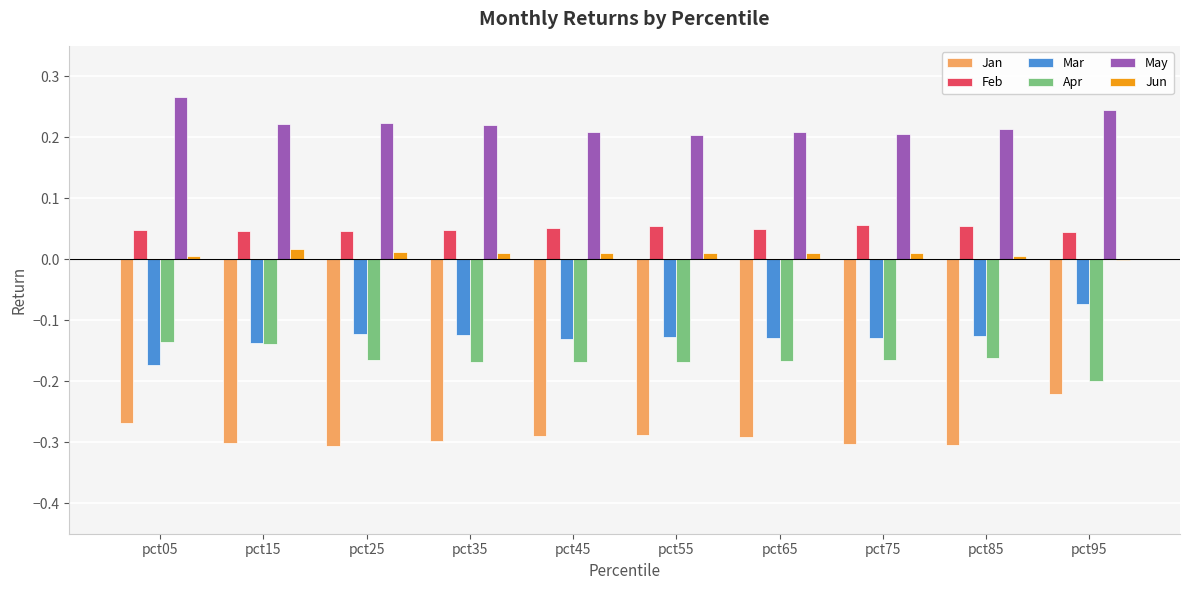

Which category has the highest value in the Jan series?

pct95